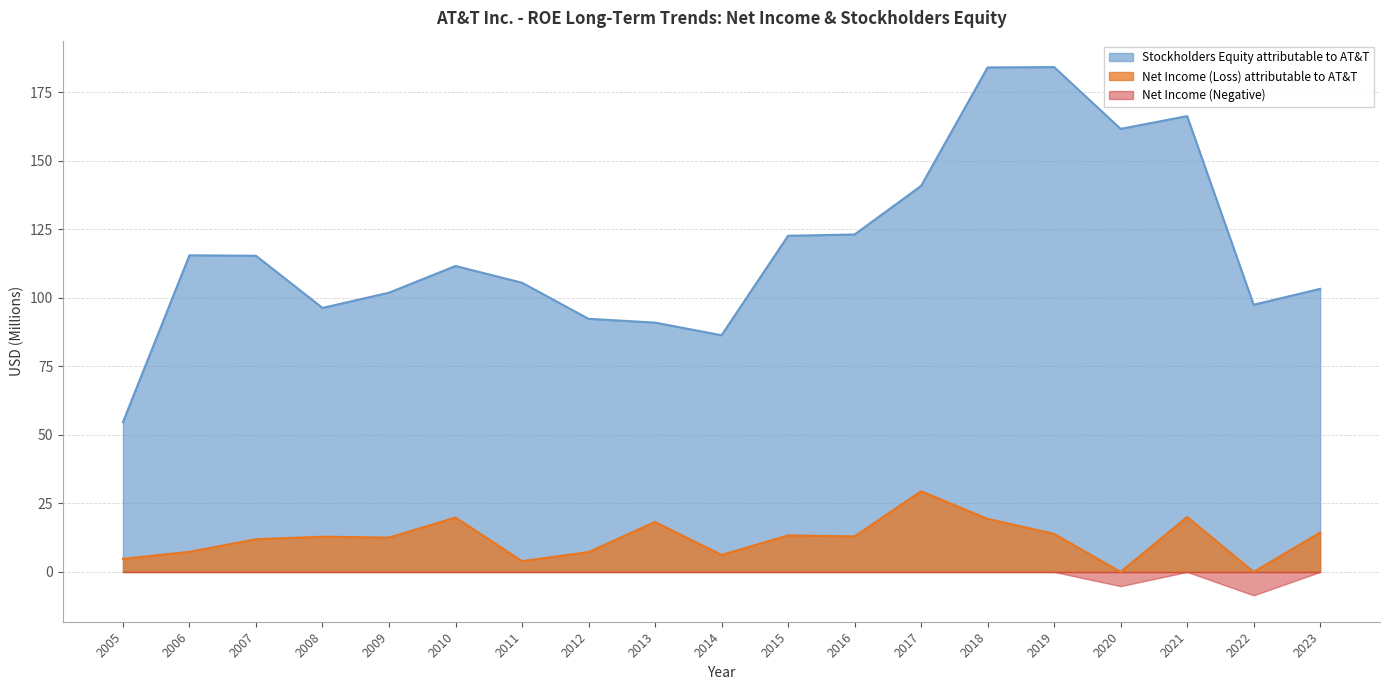

At which category does the chart reach its peak across all series?

2019